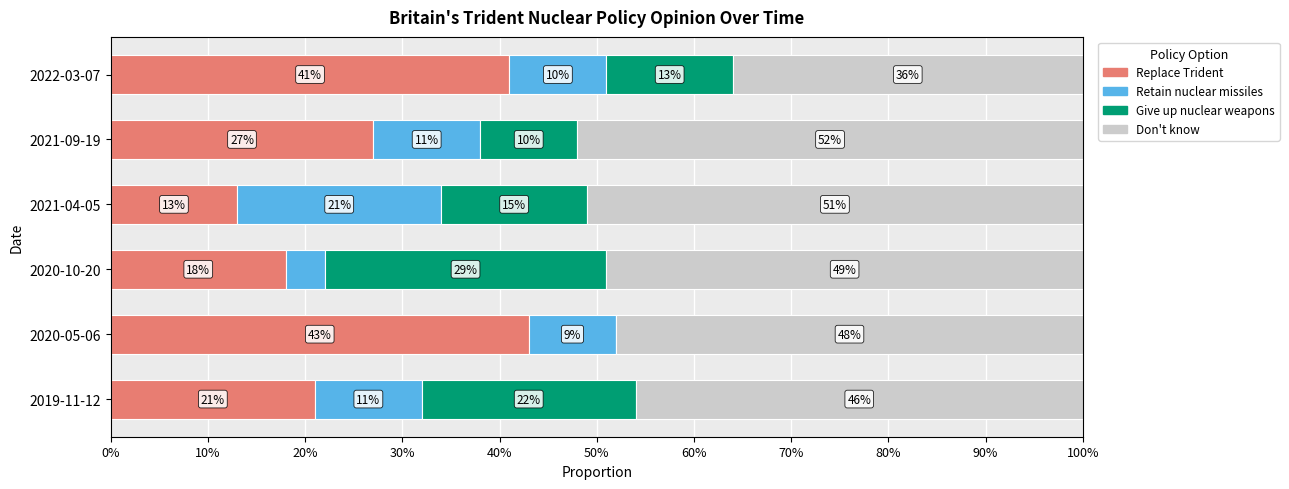

What are all the series names shown in the legend?

Replace Trident, Retain nuclear missiles, Give up nuclear weapons, Don't know